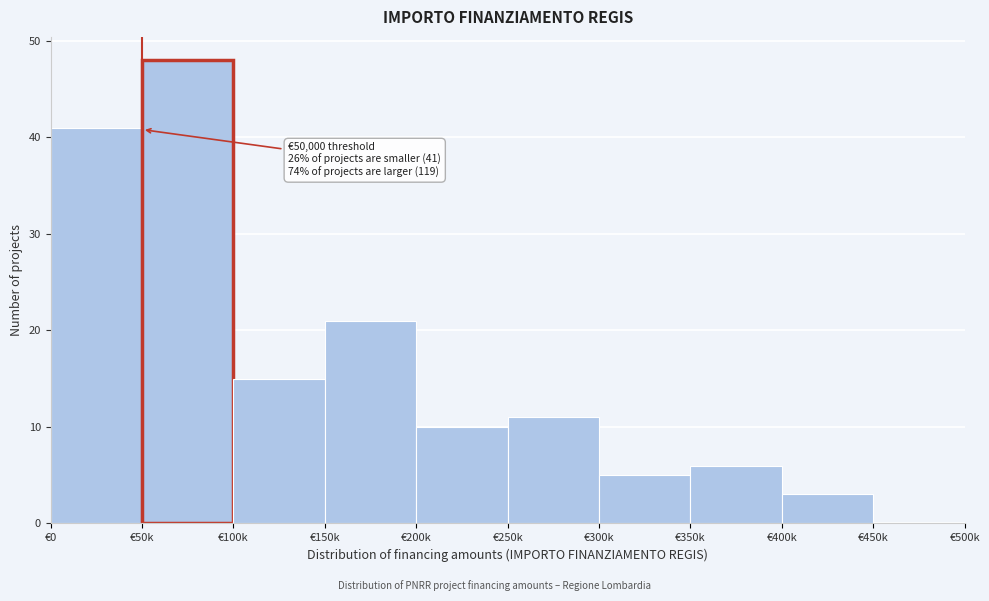

Reading right to left, list all the values displayed in this chart.

€450k=0	€400k=3	€350k=6	€300k=5	€250k=11	€200k=10	€150k=21	€100k=15	€50k=48	€0=41